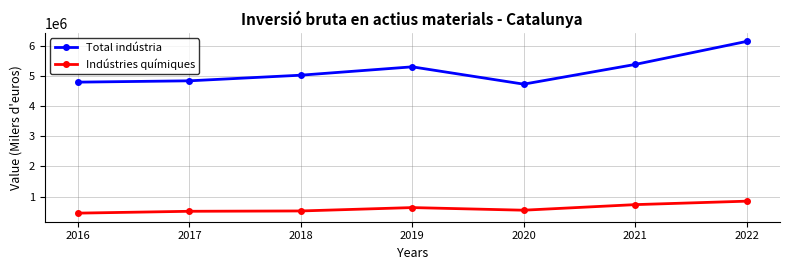

Count the number of categories in the chart.

7